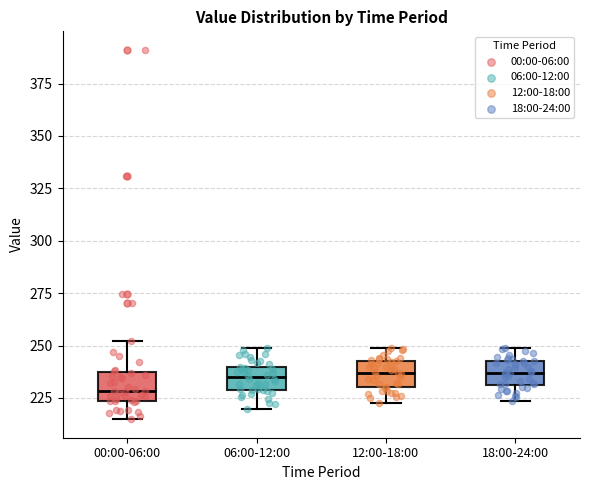

Where does the lower whisker of the box for 00:00-06:00 end on the y-axis? The values are not printed on the chart, so give them approximately, as read against the axis.

215